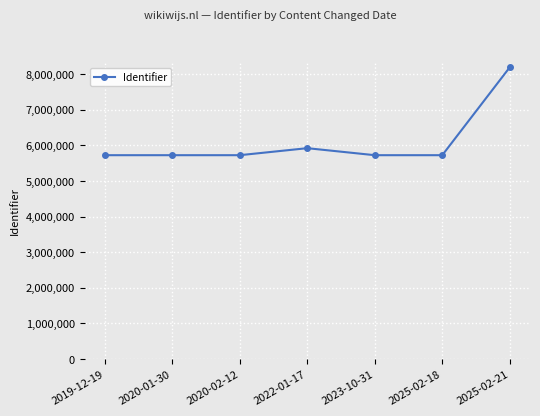

What is the difference between the maximum and minimum values?

2468467